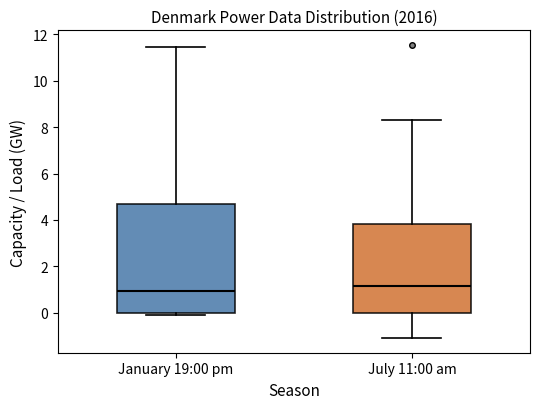

Which box is the tallest, from its lower edge to its upper edge?

January 19:00 pm